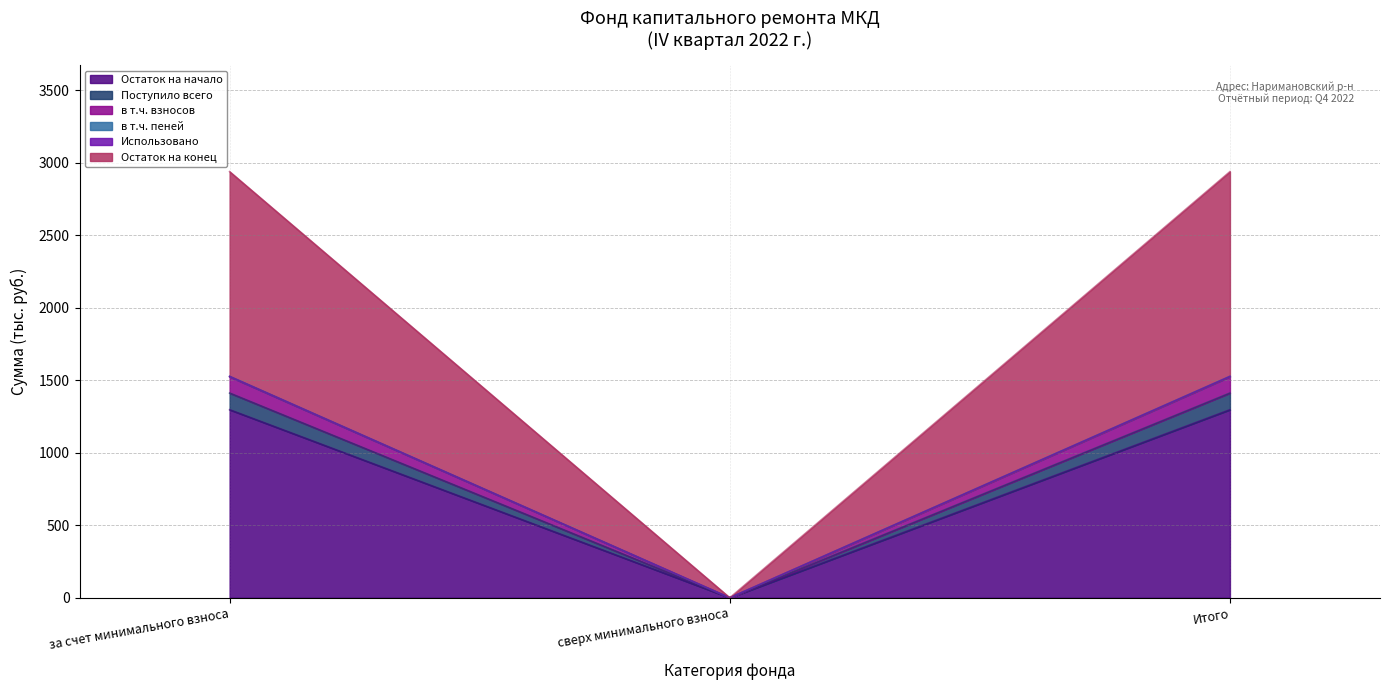

What is the spread (max minus min) of values at Итого?

1641.1